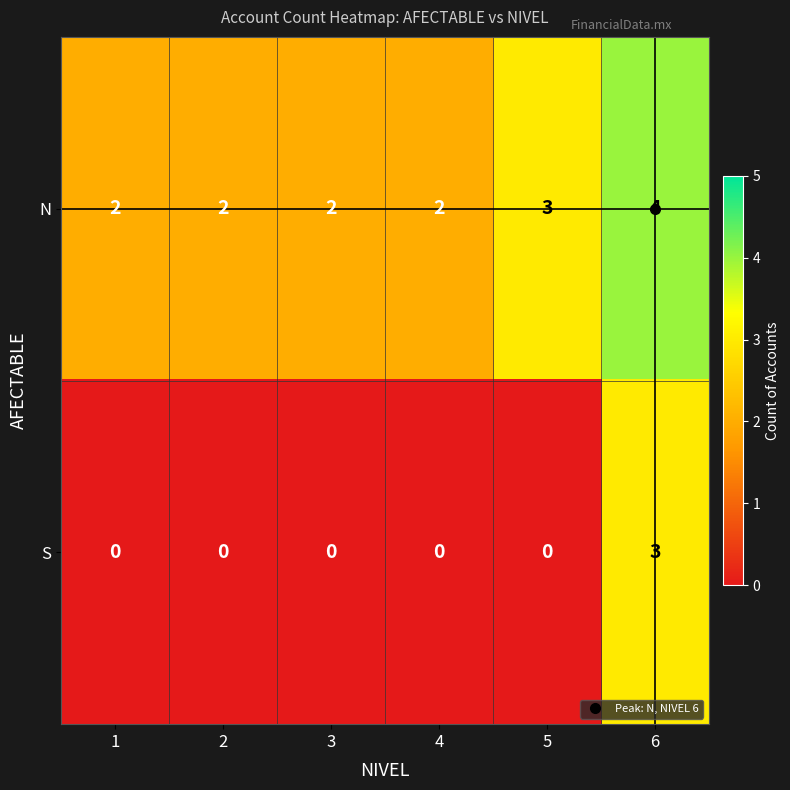

At how many categories does at least one series exceed 1?

6